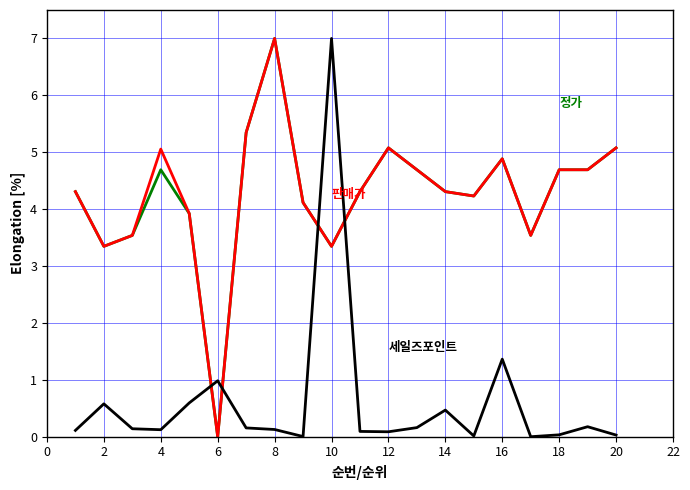

What is the greatest value displayed?

7.0